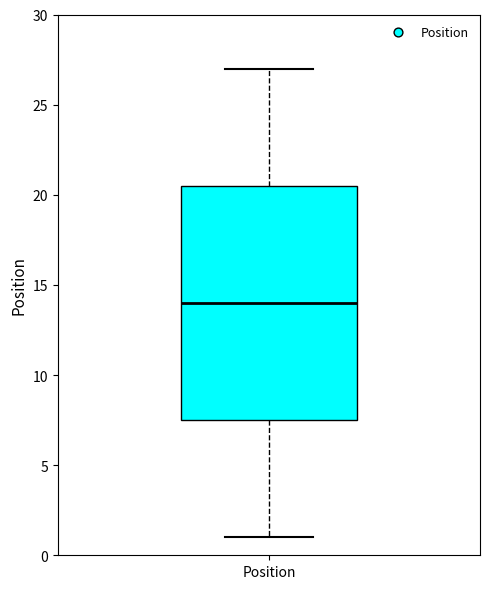

Where is the upper edge of the box for Position on the y-axis? The values are not printed on the chart, so give them approximately, as read against the axis.

20.5